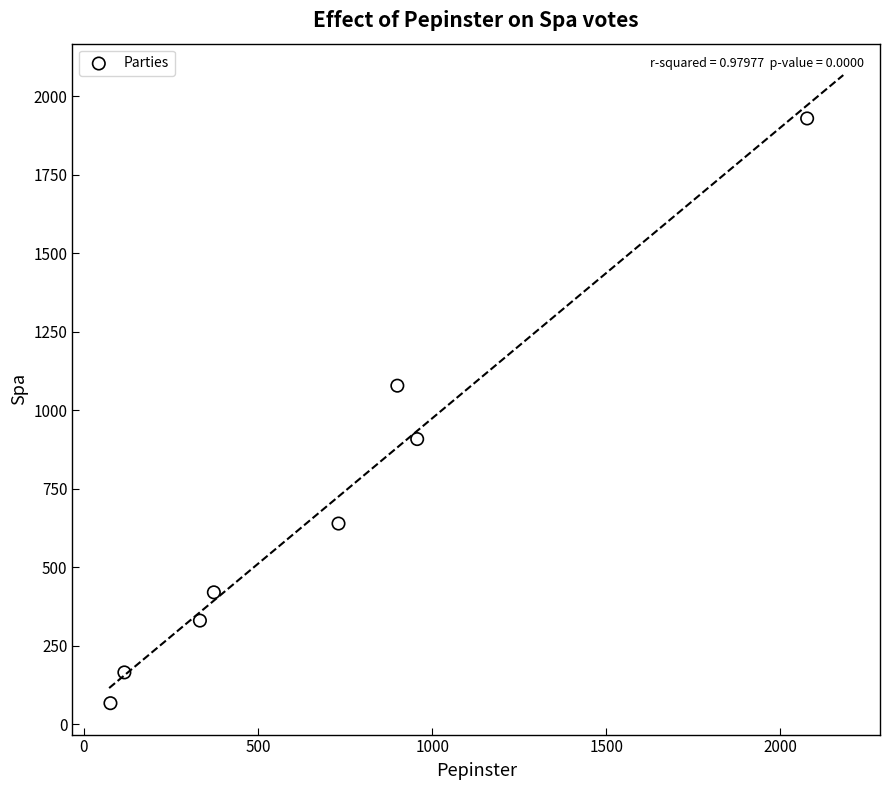

What is the range of Y values (max minus min)?

1862